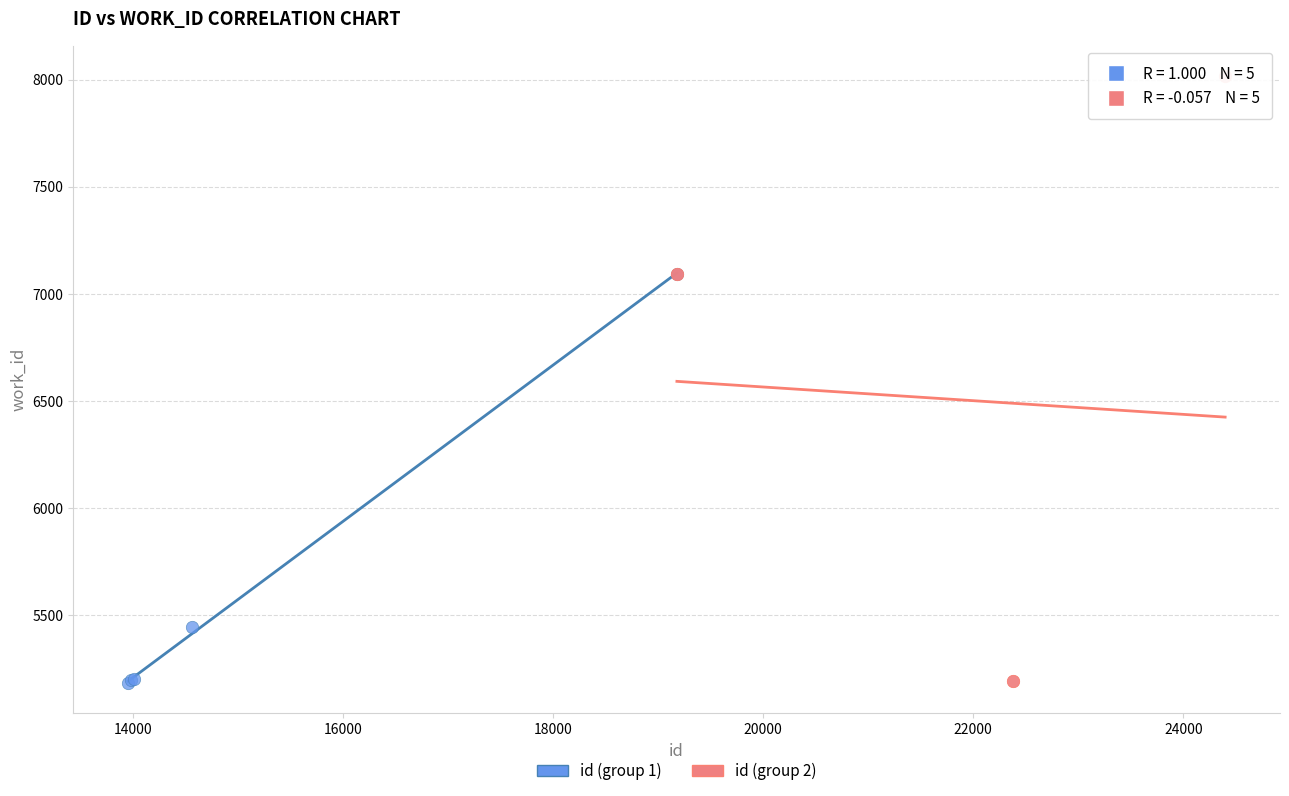

Which series contains the highest Y value?

id (group 2)